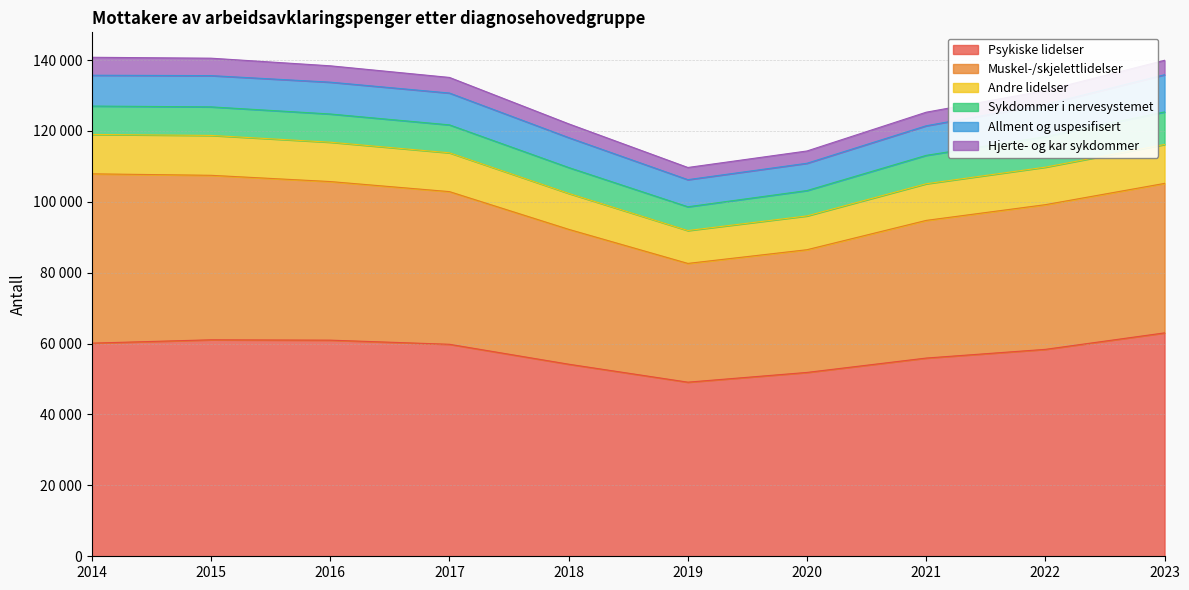

Reading left to right, extract all data points from this chart.

Psykiske lidelser: 60132	61078	60976	59809	54192	49121	51870	55925	58381	63027
Muskel-/skjelettlidelser: 47768	46405	44744	43073	38052	33504	34623	38837	40820	42176
Andre lidelser: 11112	11252	11104	10950	10140	9272	9538	10340	10584	10974
Sykdommer i nervesystemet: 8008	8057	7958	7879	7297	6710	7154	8012	8598	9183
Allment og uspesifisert: 8694	8820	8979	8982	8441	7648	7700	8347	9086	10496
Hjerte- og kar sykdommer: 5067	4914	4614	4403	3886	3438	3465	3825	3921	4071